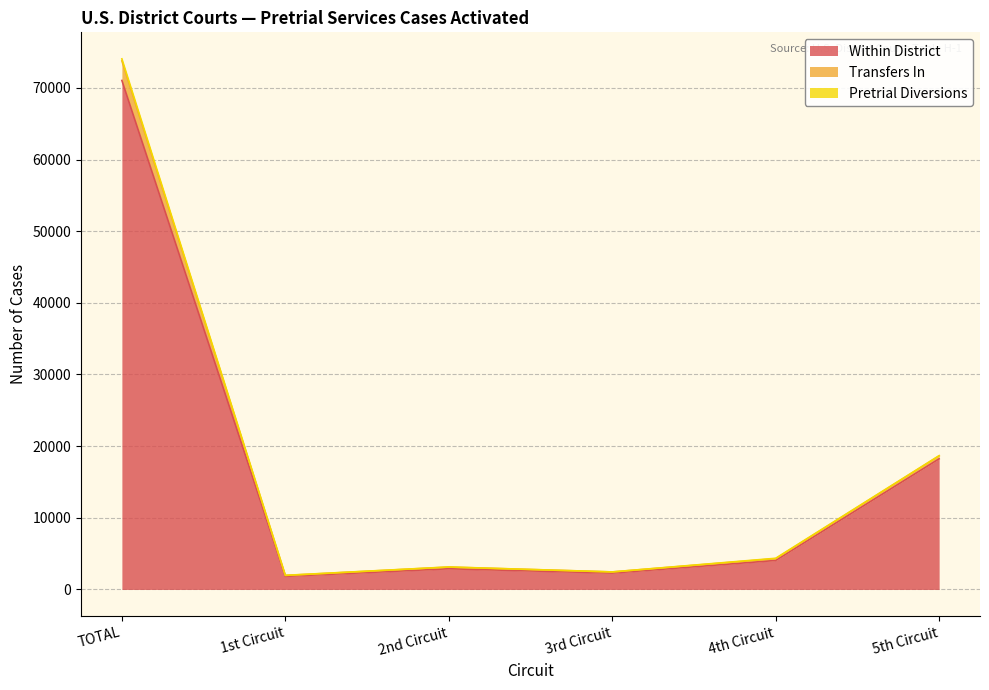

At which category is the sum across all series the highest?

TOTAL